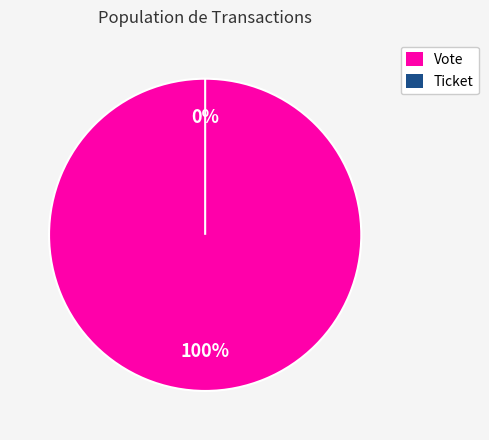

What is the majority slice?

Vote